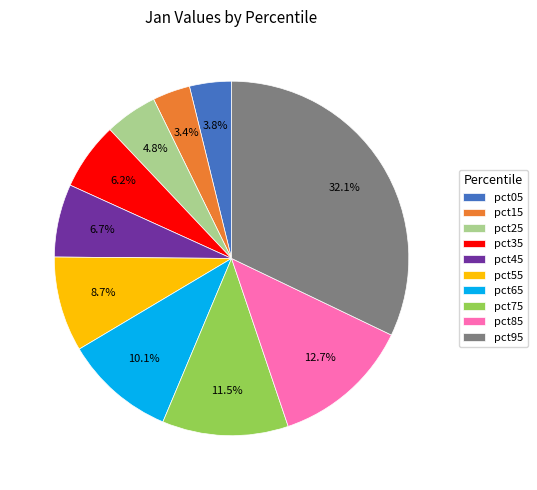

What percentage is the pct45 slice, to the nearest percent?

7%